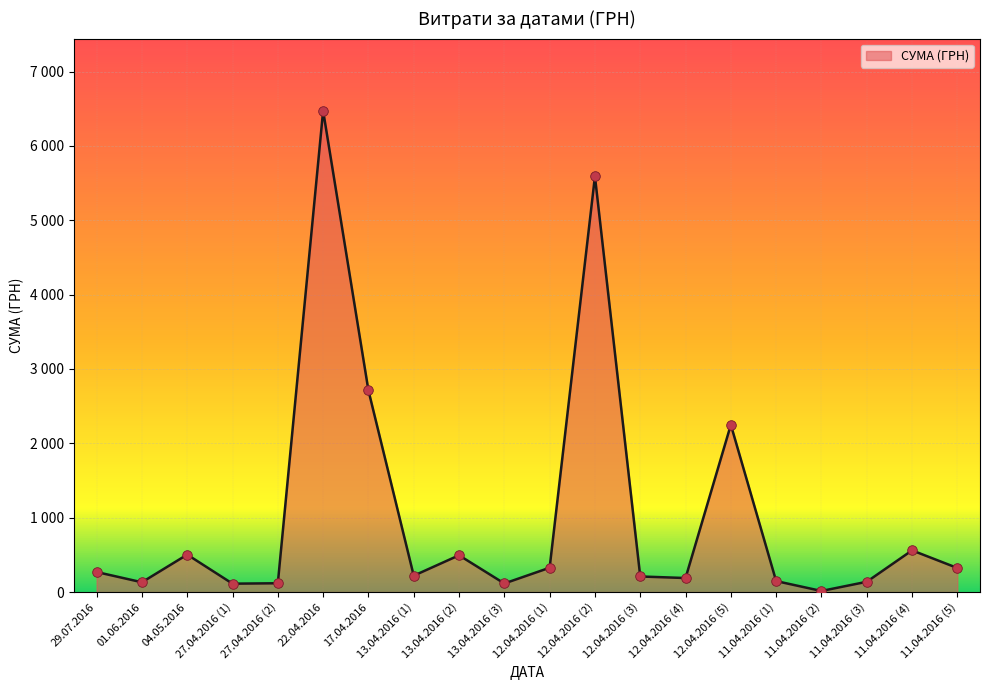

Approximately how many times larger is the value at 12.04.2016 (5) compared to 13.04.2016 (2)?

4.5